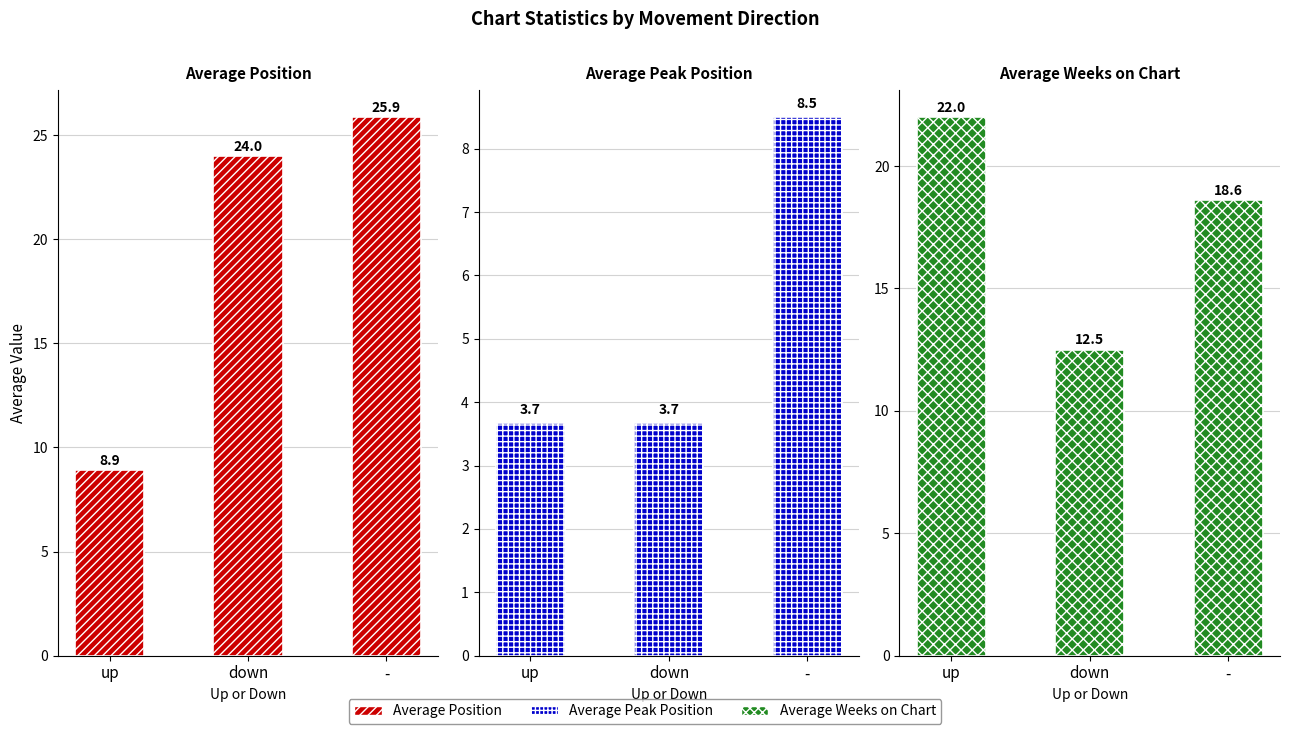

What is the spread (max minus min) of values at up?

18.3